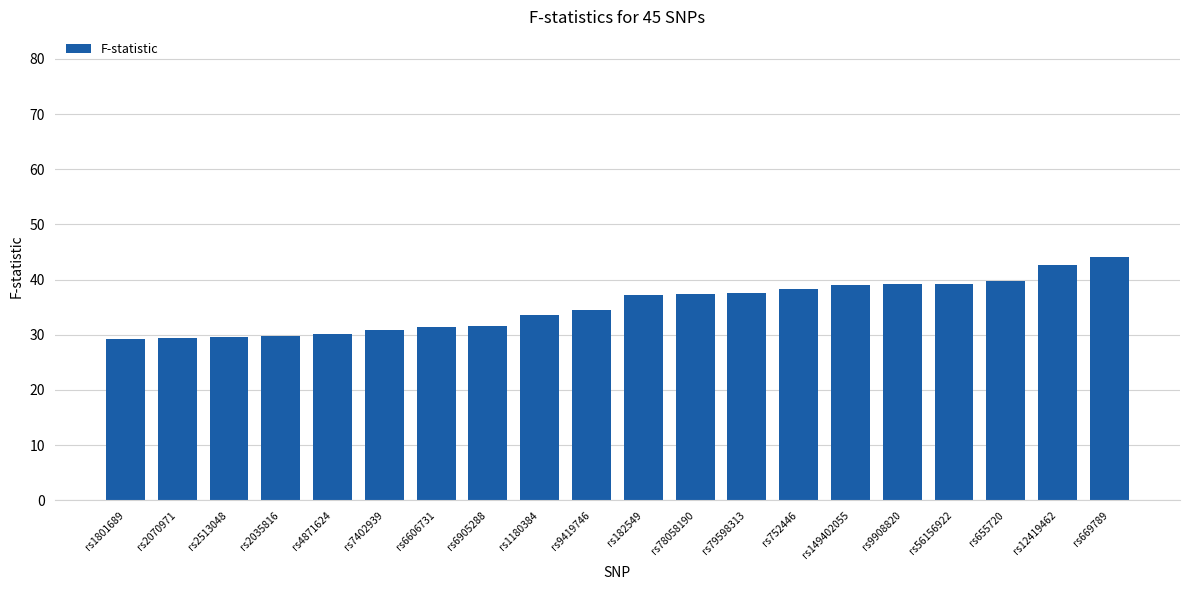

What is the sum of all values?

704.3